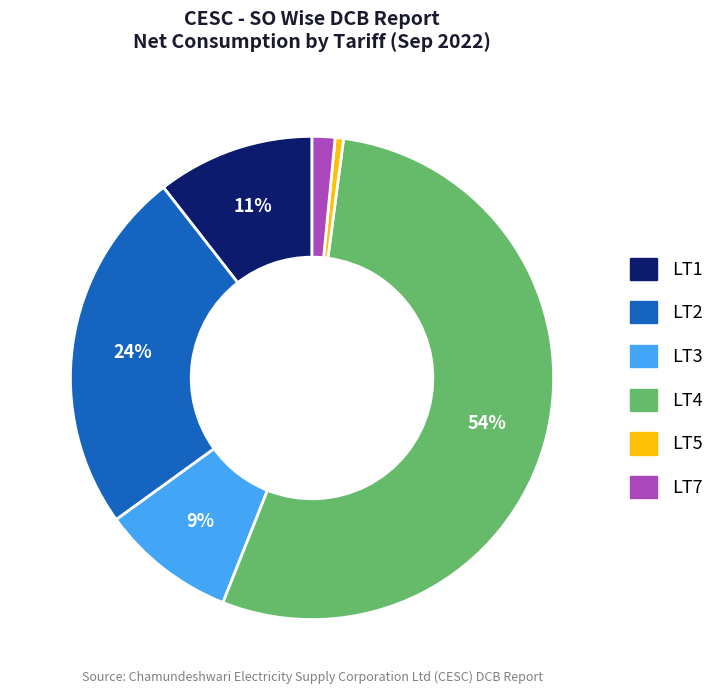

To the nearest percent, what is the average slice percentage?

17%